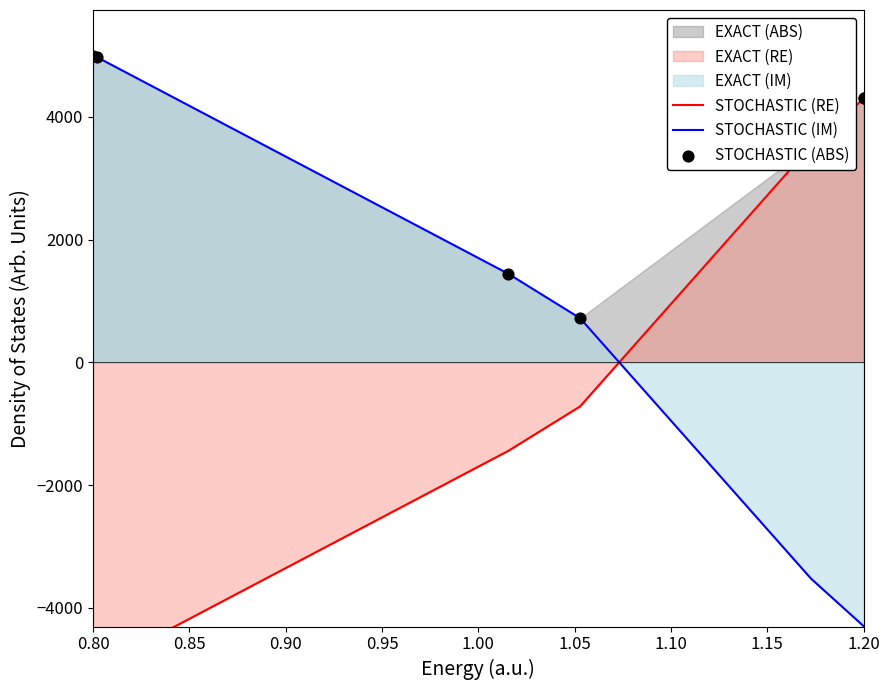

At how many categories does at least one series exceed -168?

7